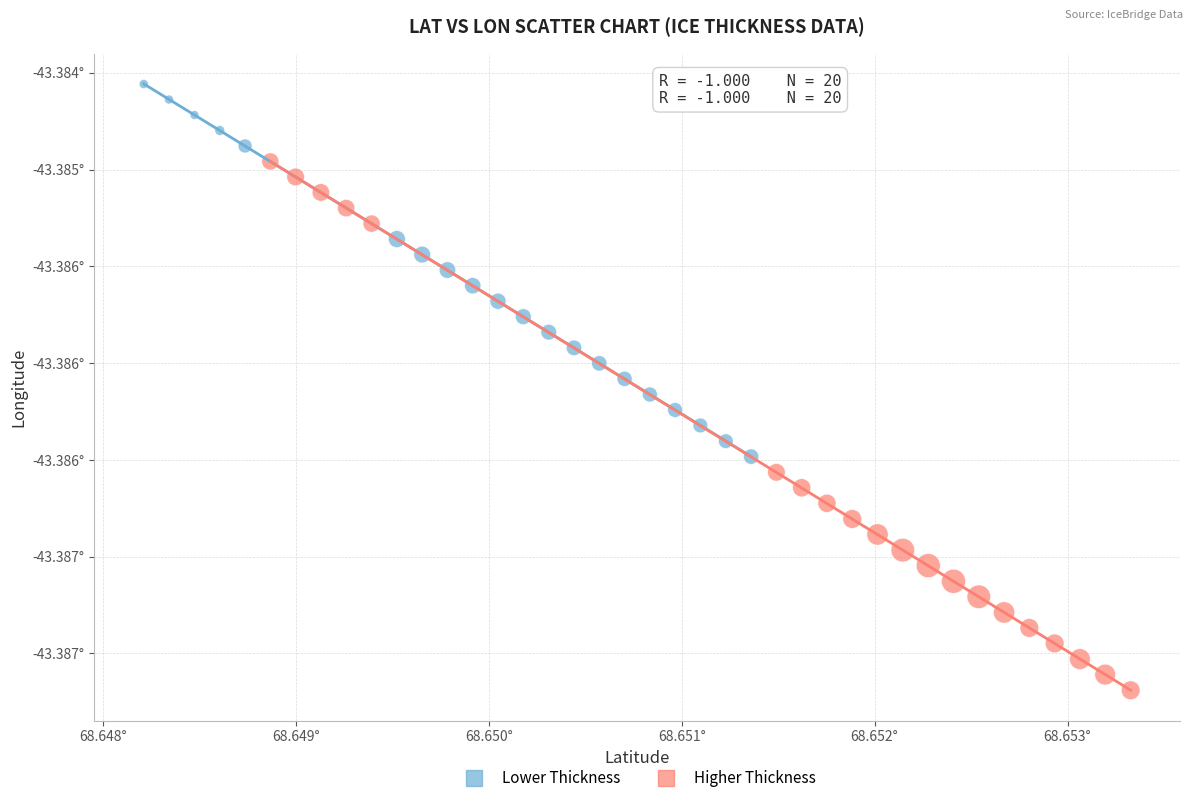

Which series reaches the maximum Y coordinate?

Lower Thickness